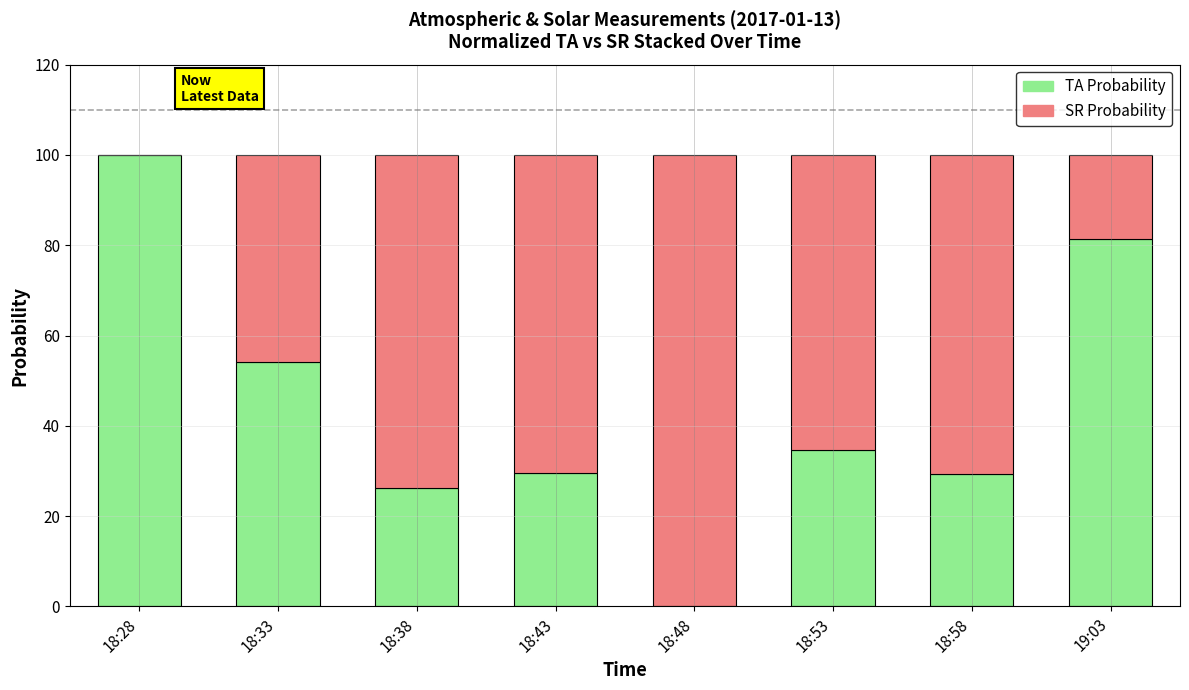

What is the total value across all series at 18:43?

100.0